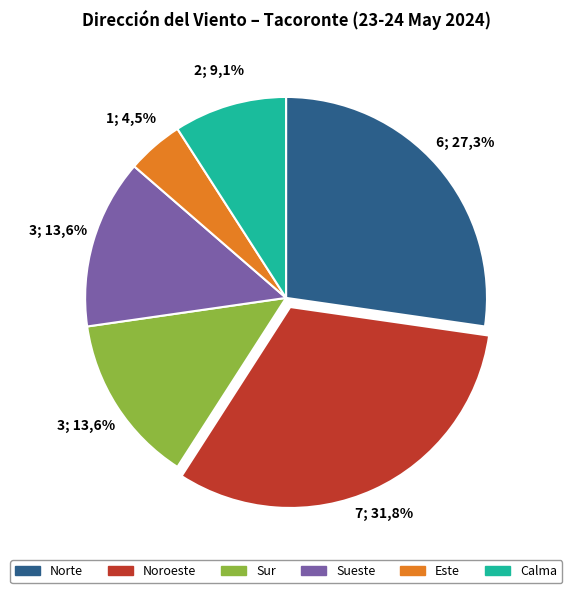

To the nearest percent, what percentage of the pie is Sur?

14%